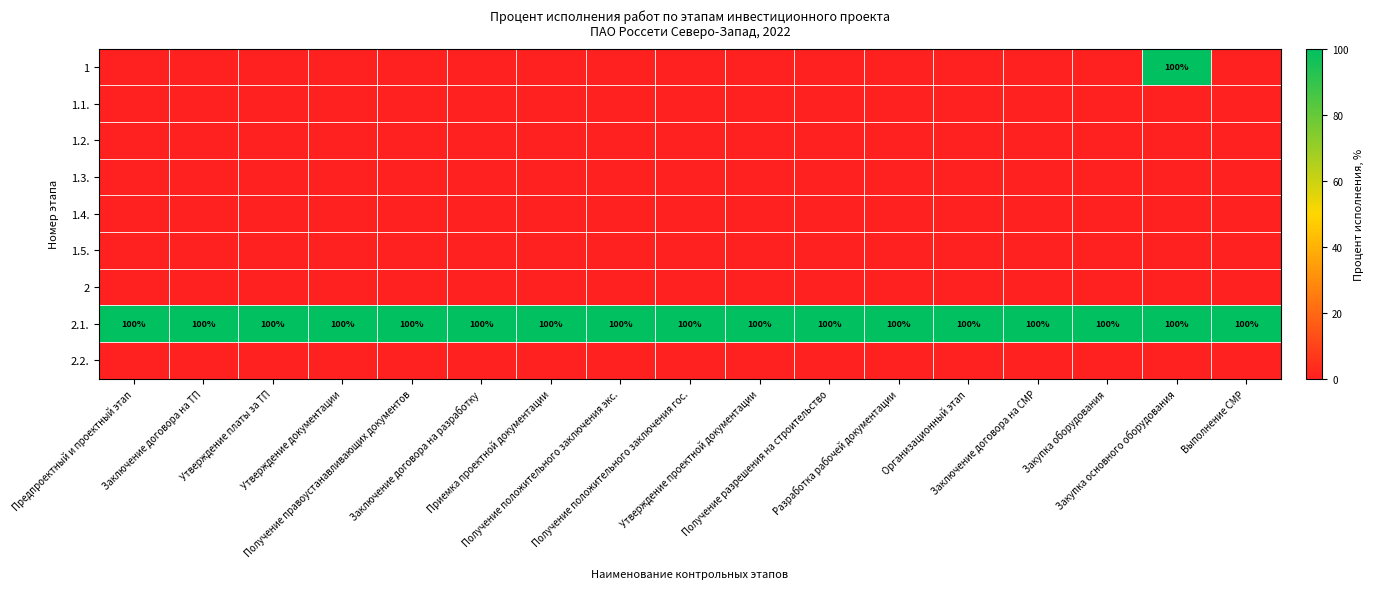

What is the spread (max minus min) of values at Заключение договора на разработку?

100